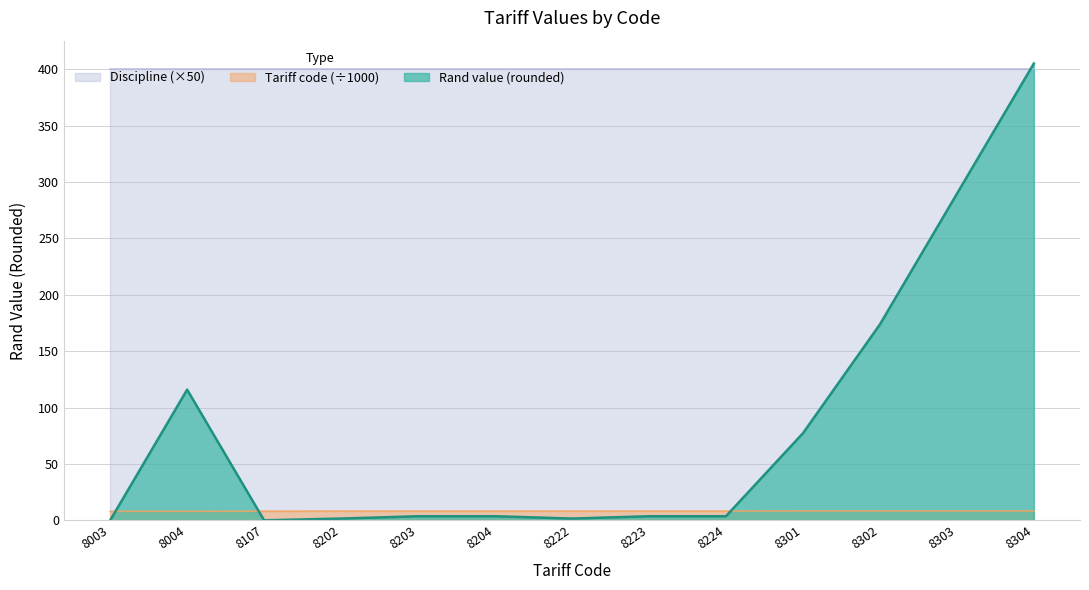

Which series changed the most between 8223 and 8224?

Tariff code